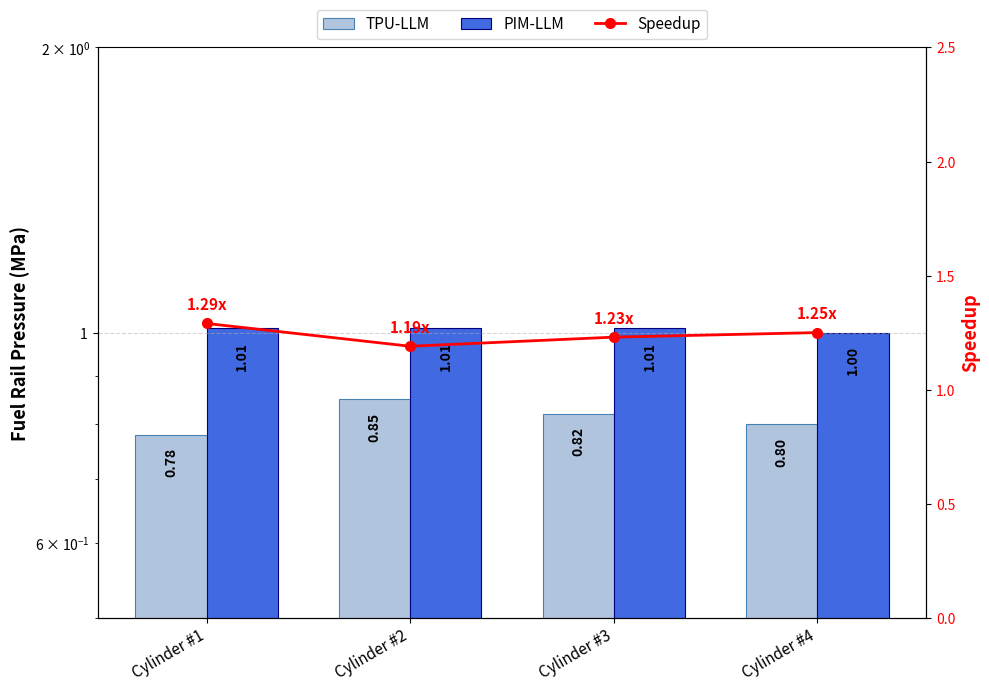

What is the difference between the maximum and second lowest values in the Speedup series?

0.1